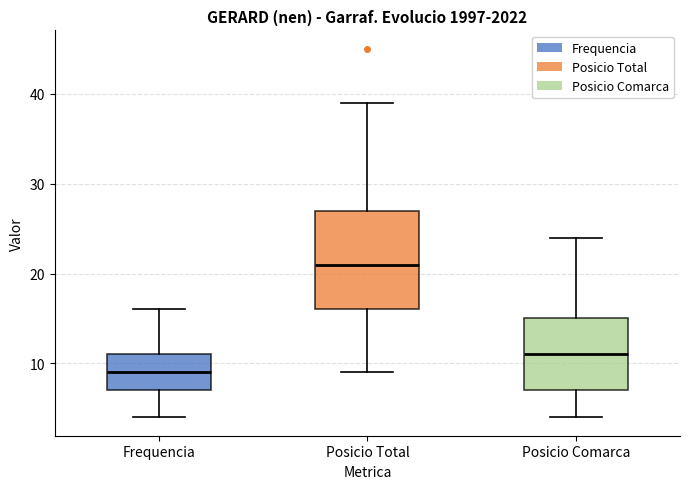

Reading left to right, transcribe this box plot: for each box, give where its median line is, the range the box spans, and where its two whiskers end, as read against the y-axis. The values are not printed on the chart, so give them approximately, as read against the axis.

Frequencia: median 9, box 7 to 11, whiskers 4 to 16
Posicio Total: median 21, box 16 to 27, whiskers 9 to 39
Posicio Comarca: median 11, box 7 to 15, whiskers 4 to 24